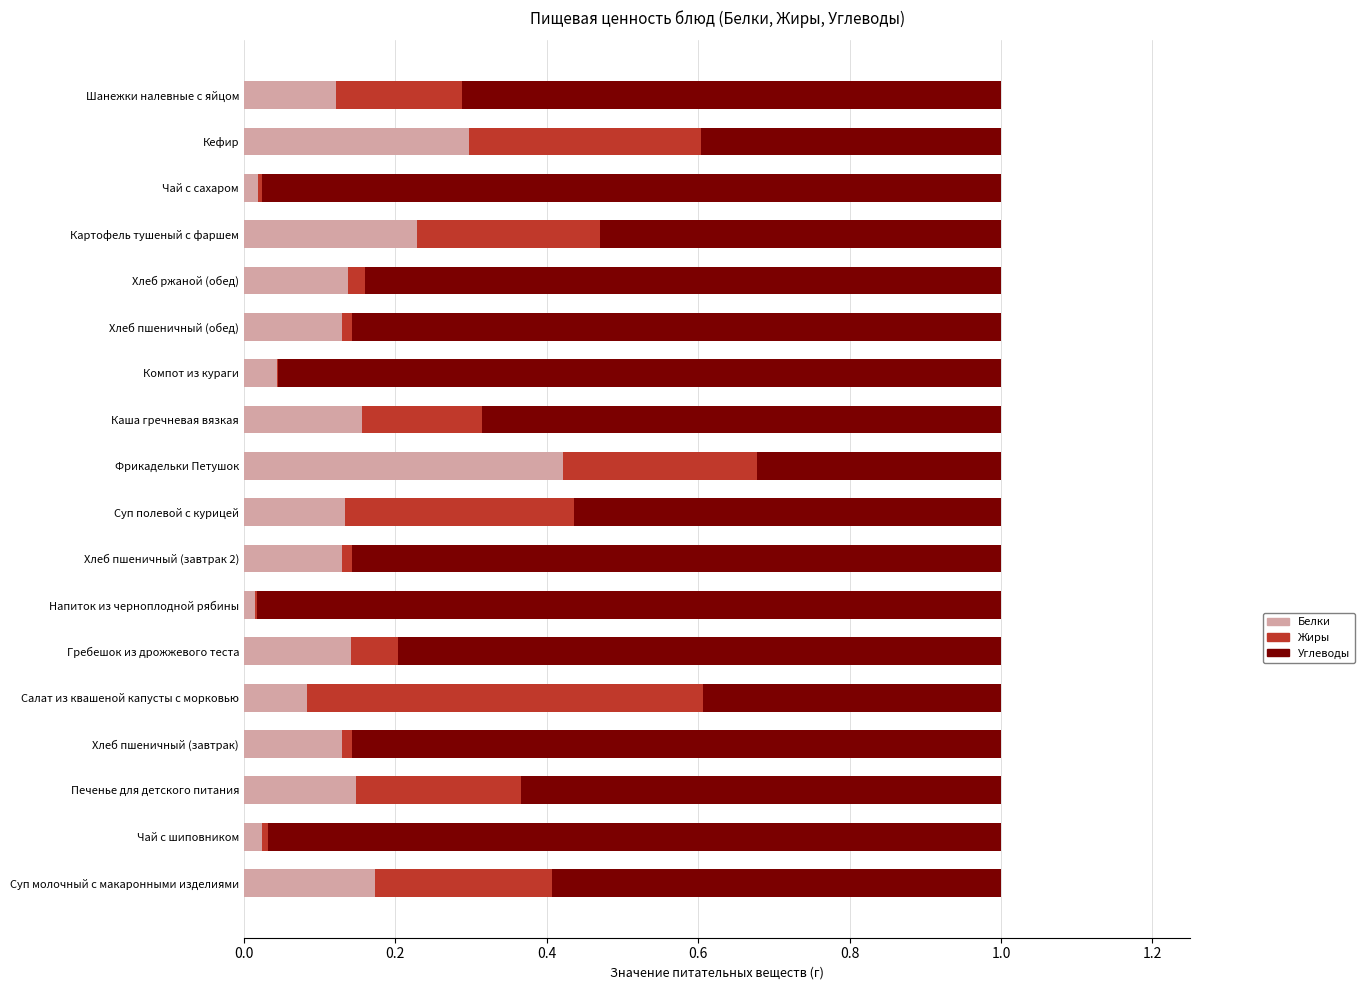

The value of Белки at Хлеб пшеничный (завтрак 2) is 0.2. True or false?

False